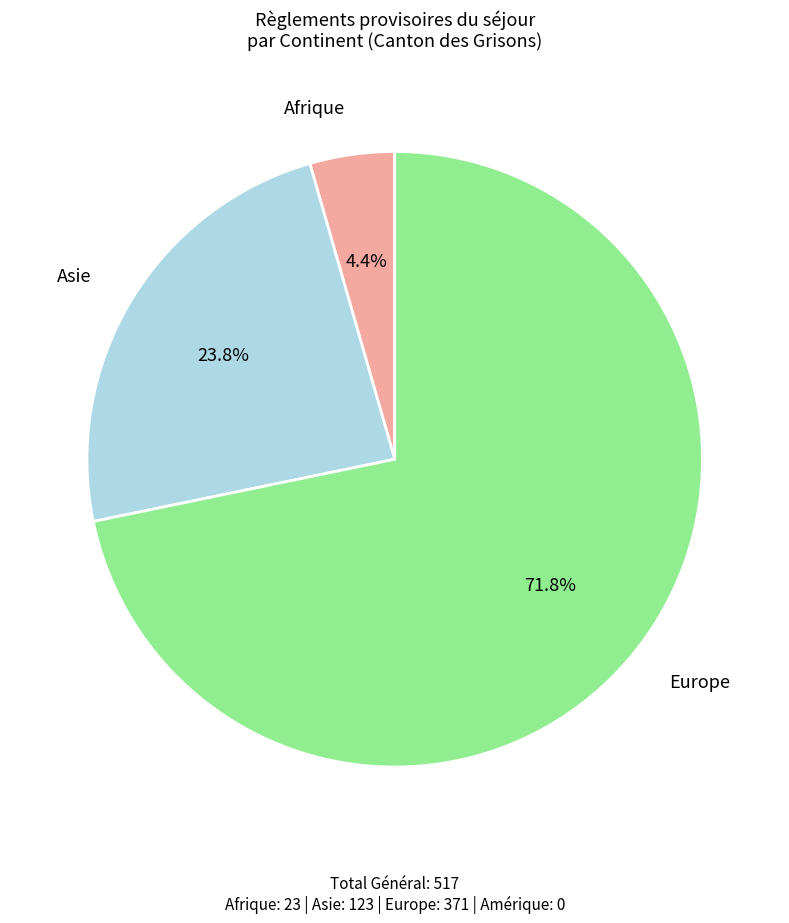

To the nearest percent, what is the average slice percentage?

33%